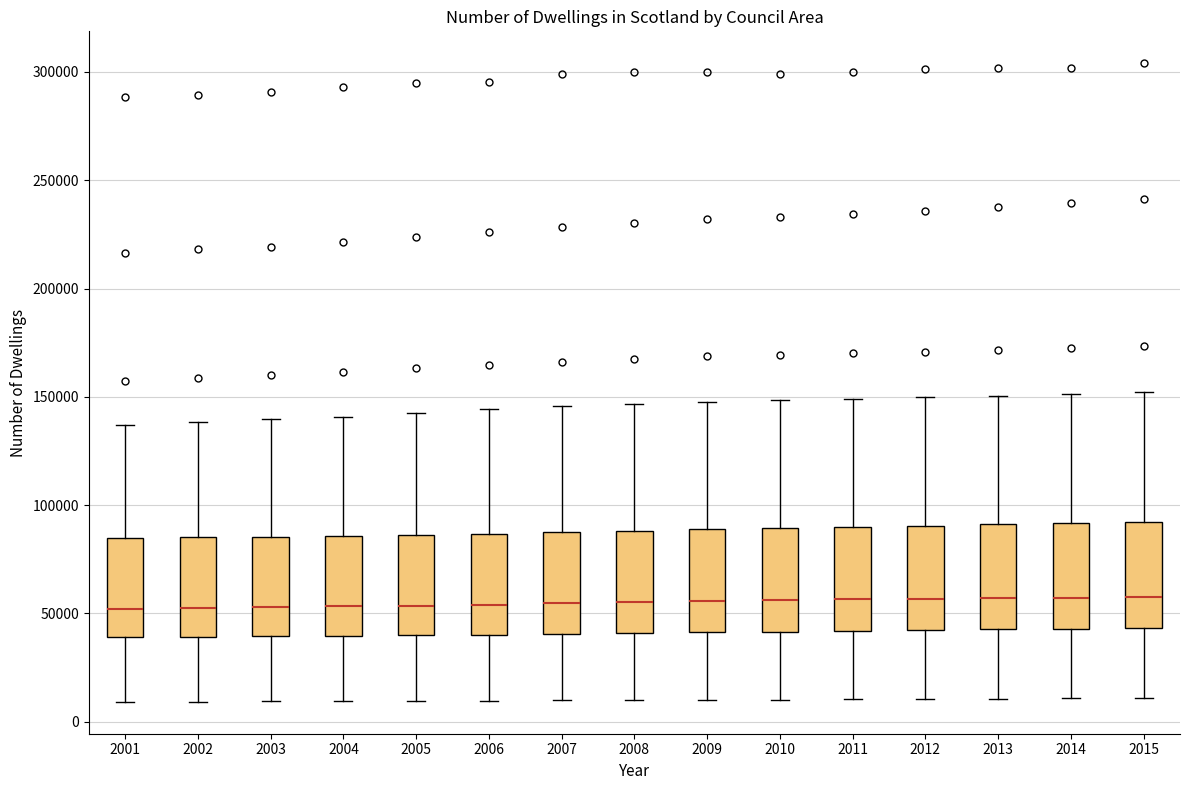

Reading left to right, transcribe this box plot: for each box, give where its median line is, the range the box spans, and where its two whiskers end, as read against the y-axis. The values are not printed on the chart, so give them approximately, as read against the axis.

2001: median 50000, box 40000 to 85000, whiskers 10000 to 135000
2002: median 55000, box 40000 to 85000, whiskers 10000 to 140000
2003: median 55000, box 40000 to 85000, whiskers 10000 to 140000
2004: median 55000, box 40000 to 85000, whiskers 10000 to 140000
2005: median 55000, box 40000 to 85000, whiskers 10000 to 145000
2006: median 55000, box 40000 to 85000, whiskers 10000 to 145000
2007: median 55000, box 40000 to 90000, whiskers 10000 to 145000
2008: median 55000, box 40000 to 90000, whiskers 10000 to 145000
2009: median 55000, box 40000 to 90000, whiskers 10000 to 150000
2010: median 55000, box 40000 to 90000, whiskers 10000 to 150000
2011: median 55000, box 40000 to 90000, whiskers 10000 to 150000
2012: median 55000, box 40000 to 90000, whiskers 10000 to 150000
2013: median 55000, box 45000 to 90000, whiskers 10000 to 150000
2014: median 55000, box 45000 to 90000, whiskers 10000 to 150000
2015: median 60000, box 45000 to 90000, whiskers 10000 to 150000